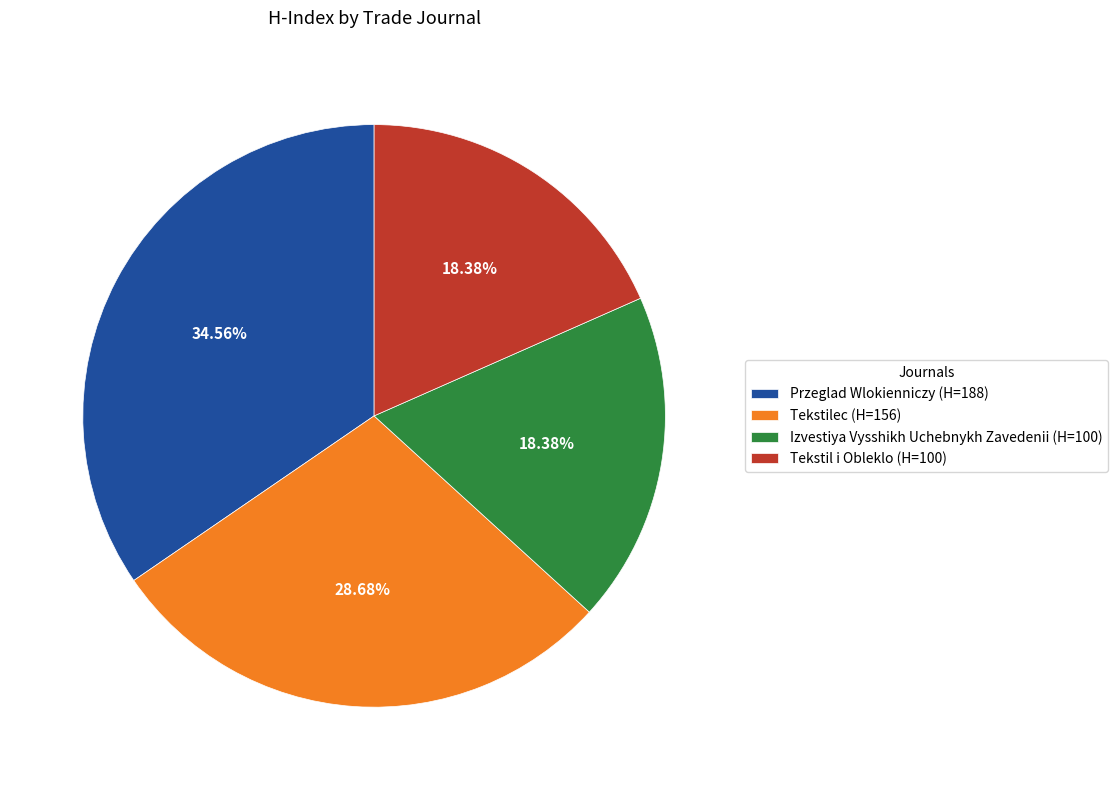

To the nearest percent, what is the combined percentage of Tekstil i Obleklo and Izvestiya Vysshikh Uchebnykh Zavedenii?

37%